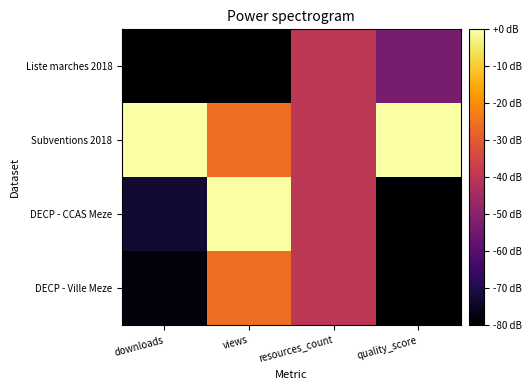

What is the difference between the highest and lowest values at quality_score?

80.0